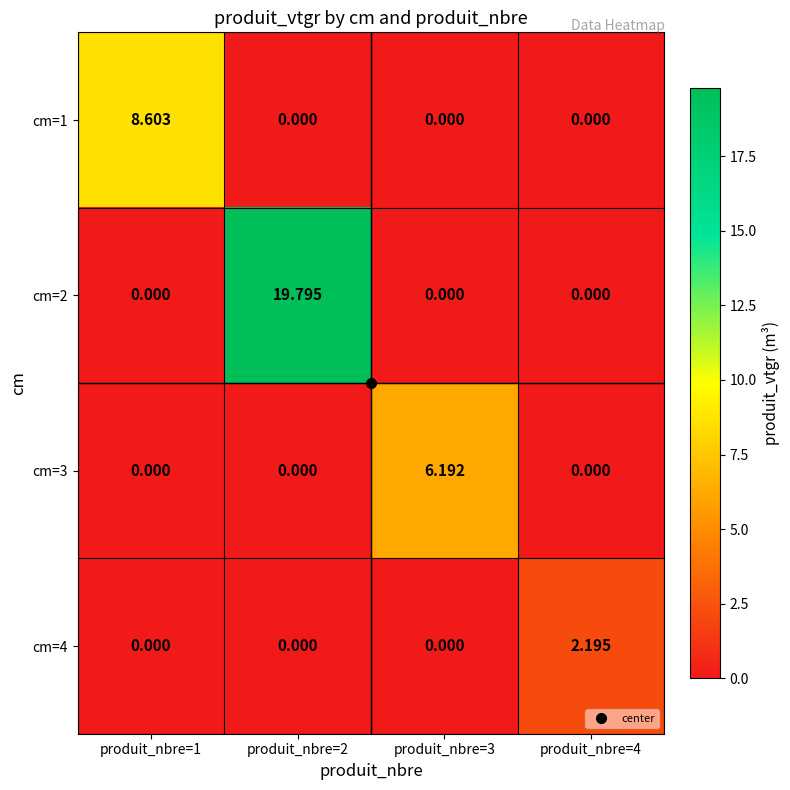

At which category is the sum across all series the highest?

produit_nbre=2